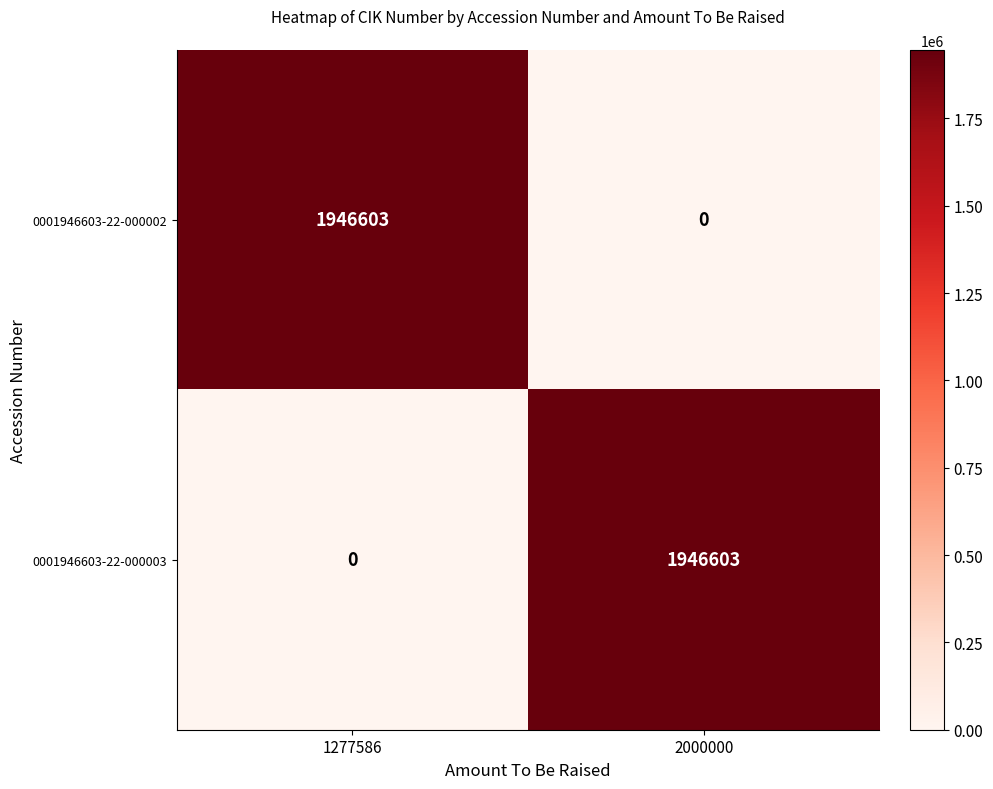

Reading left to right, what are all the values shown in this chart?

0001946603-22-000002: 1946603	0
0001946603-22-000003: 0	1946603